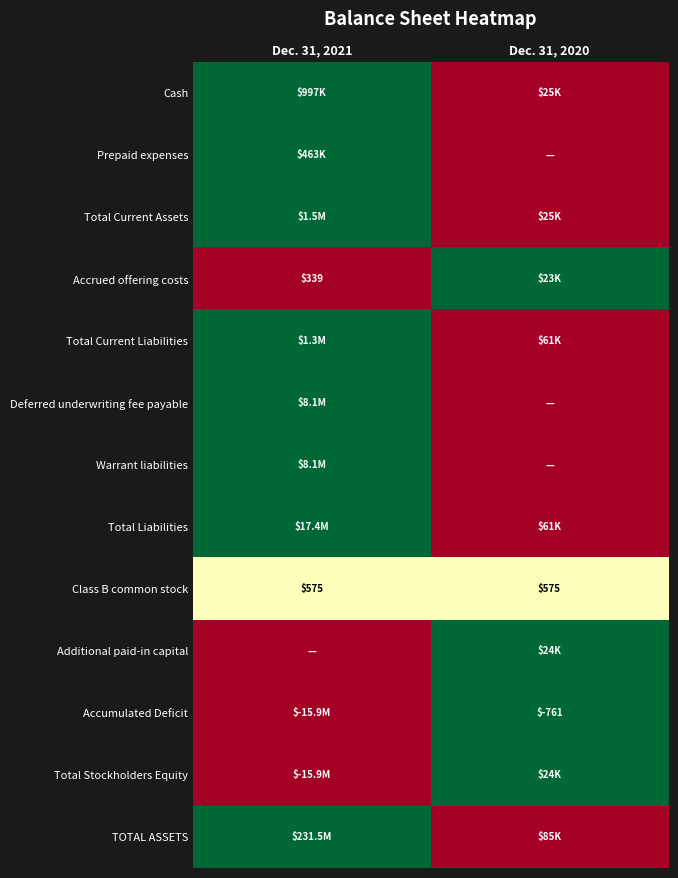

How many data points does each series have?

2